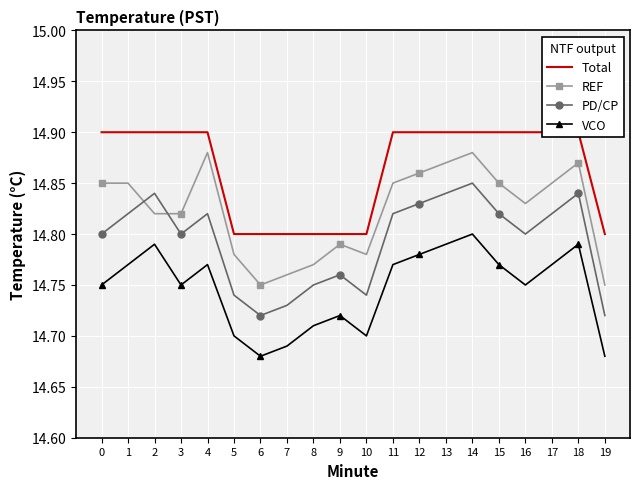

Rank the series at 17 from lowest to highest value.

VCO, PD/CP, REF, Total